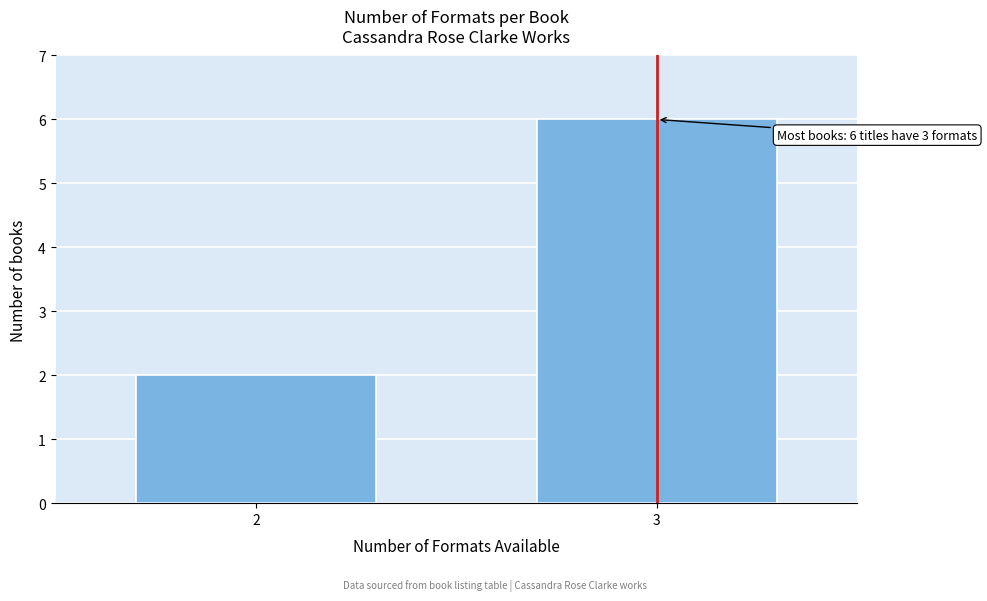

Reading right to left, what are all the values shown in this chart?

3=6	2=2